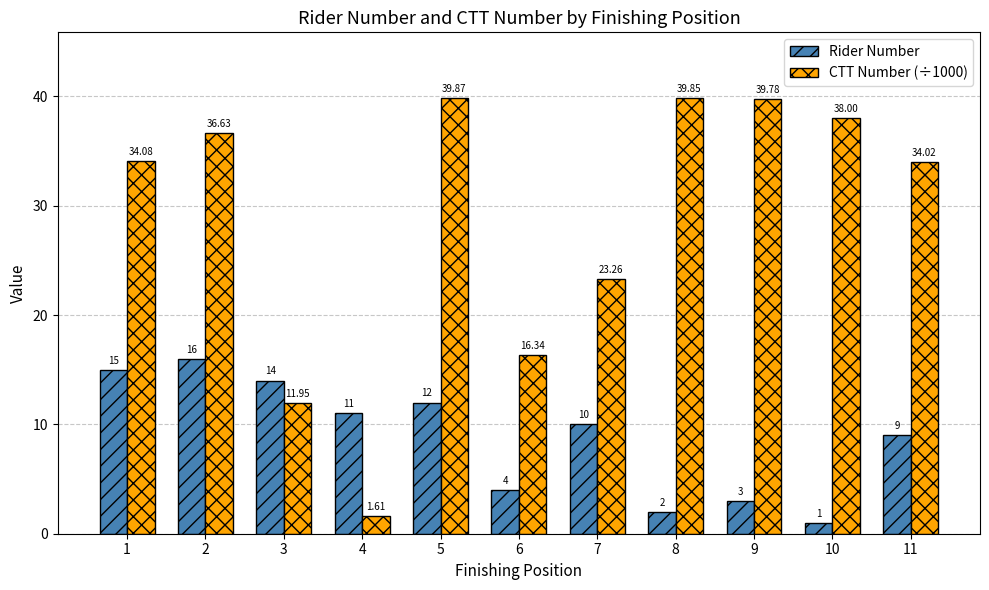

Rank the series at 5 from lowest to highest value.

Rider Number, CTT Number (÷1000)